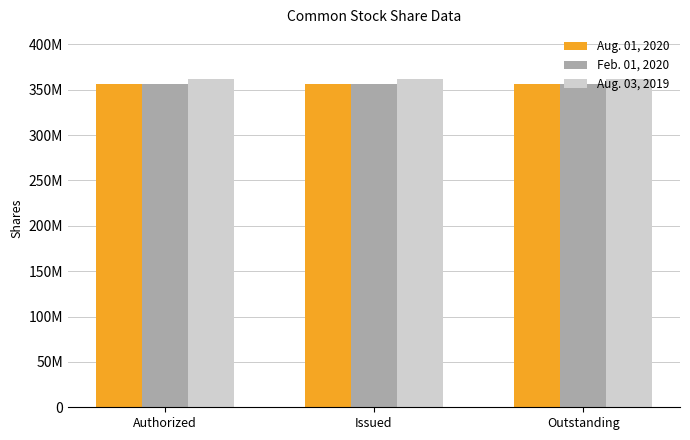

Reading left to right, transcribe all the data shown in this chart.

Aug. 01, 2020: 356006000	356006000	356006000
Feb. 01, 2020: 356775000	356775000	356775000
Aug. 03, 2019: 362166000	362166000	362166000